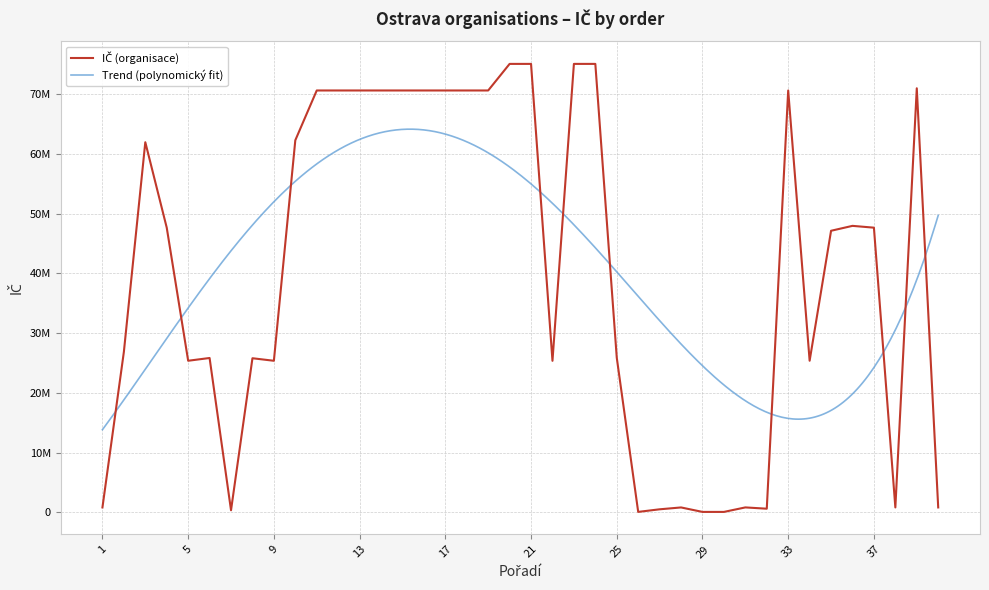

What is the change in value from 3 to 7?

-61601508